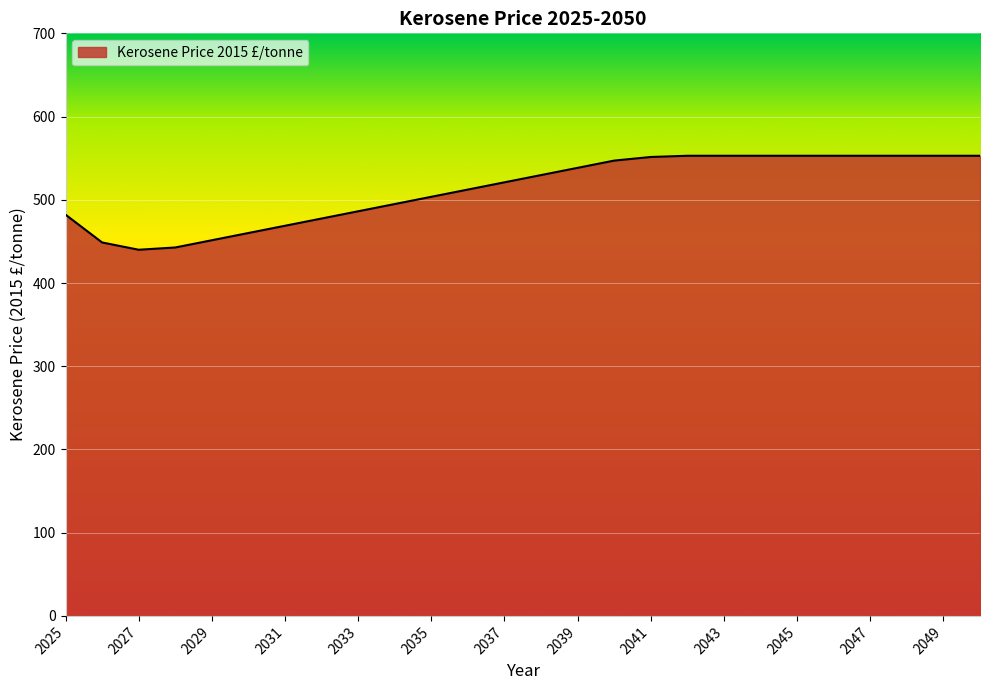

What is the smallest value displayed?

440.0